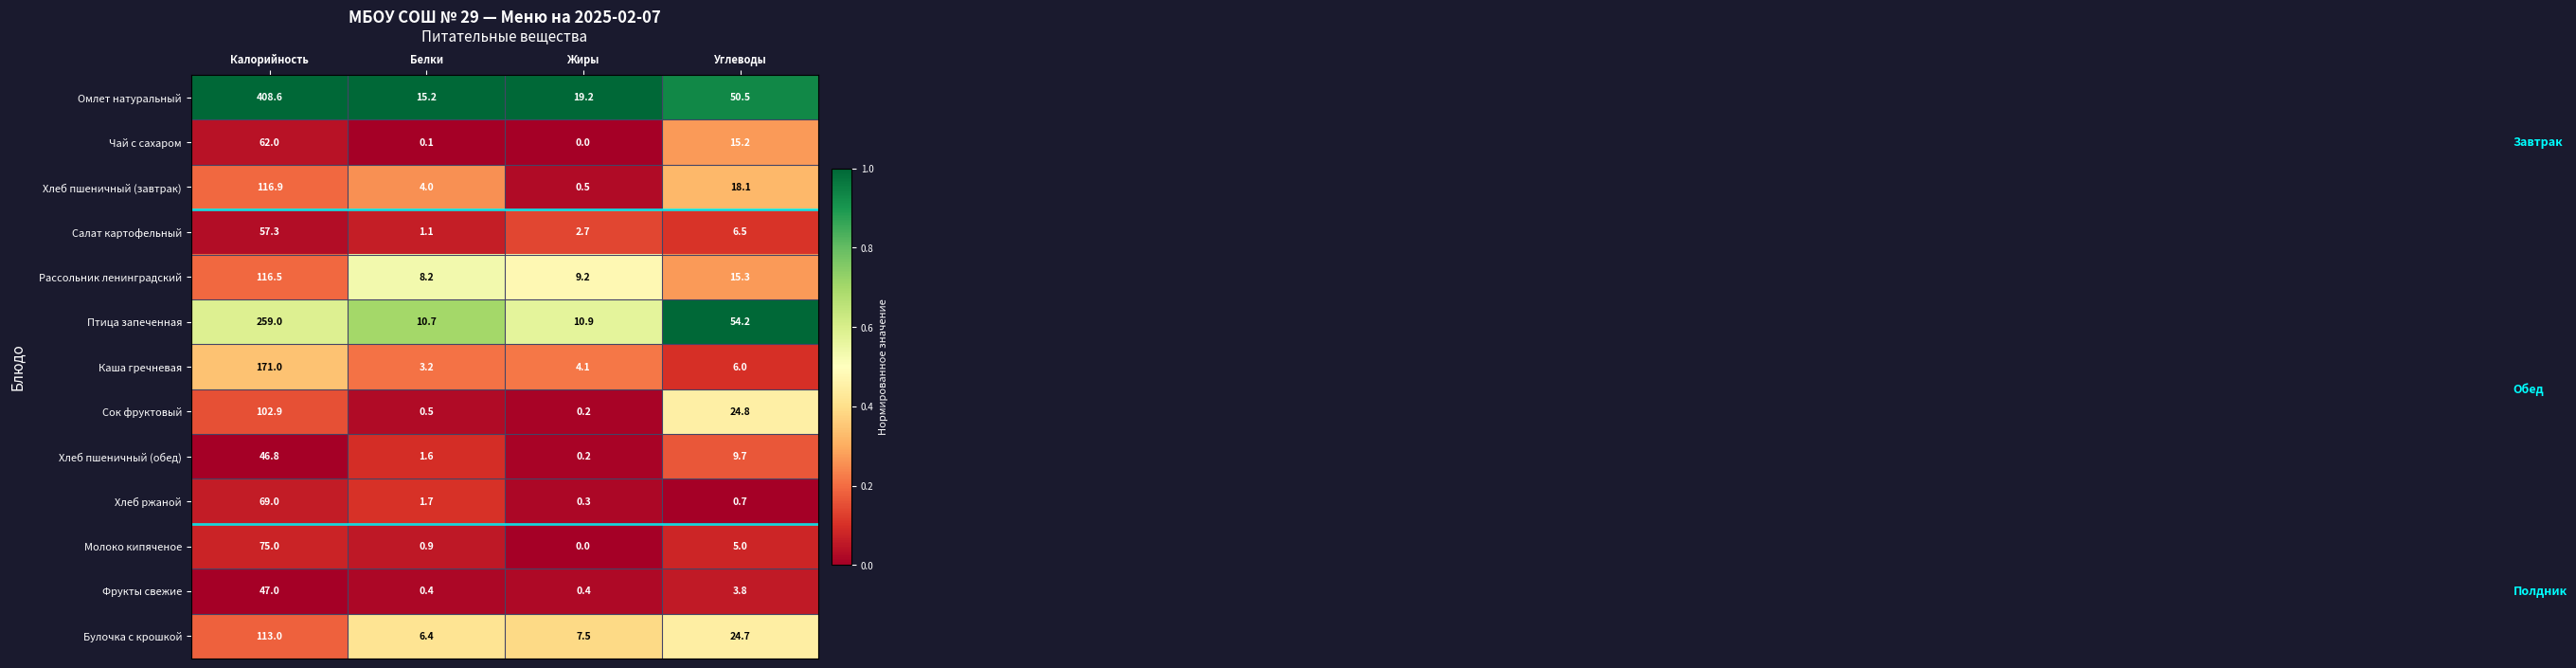

At how many categories does at least one series exceed 0?

4